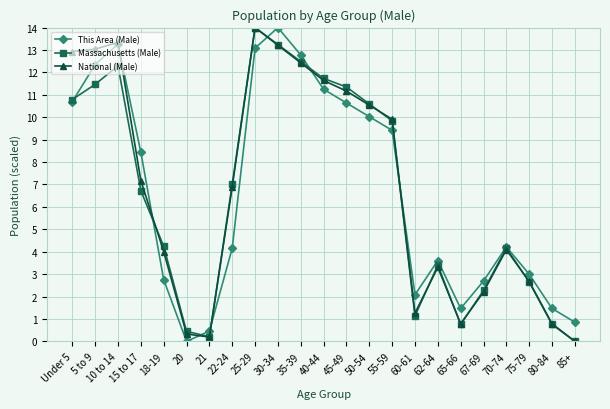

Does the chart have visible grid lines?

Yes